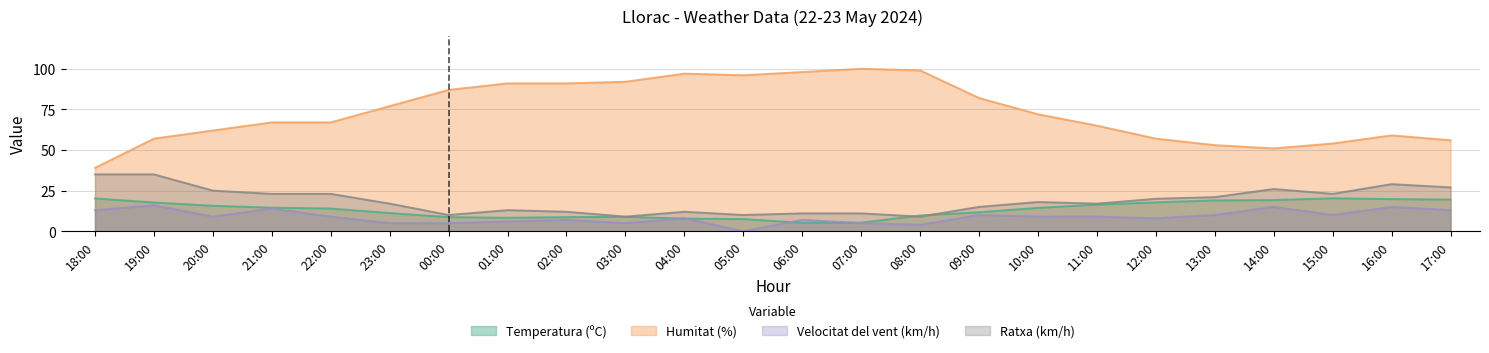

At which category does Ratxa (km/h) reach its first local valley?

00:00